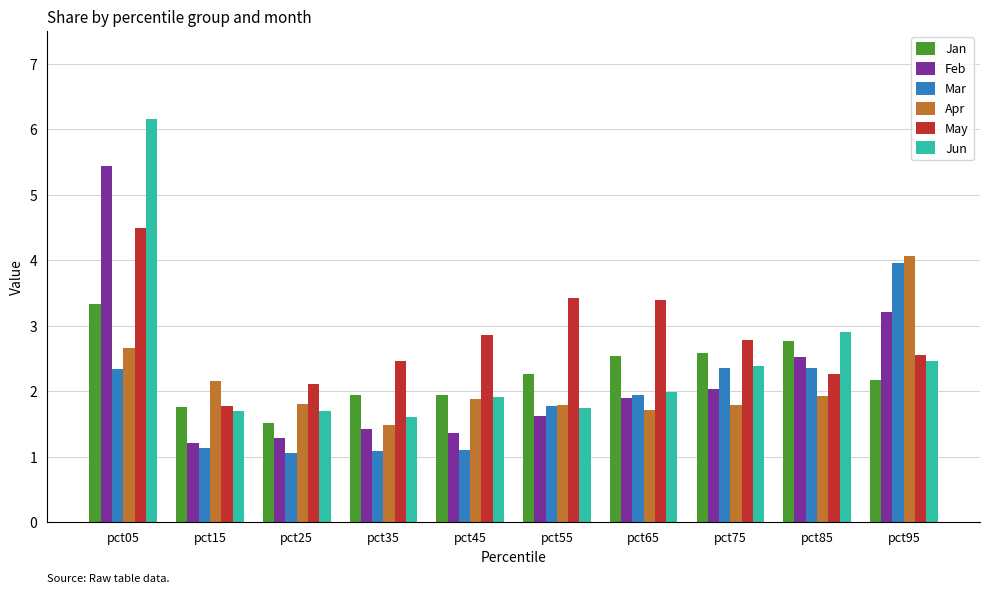

Between pct55 and pct95, which series saw the biggest shift?

Apr